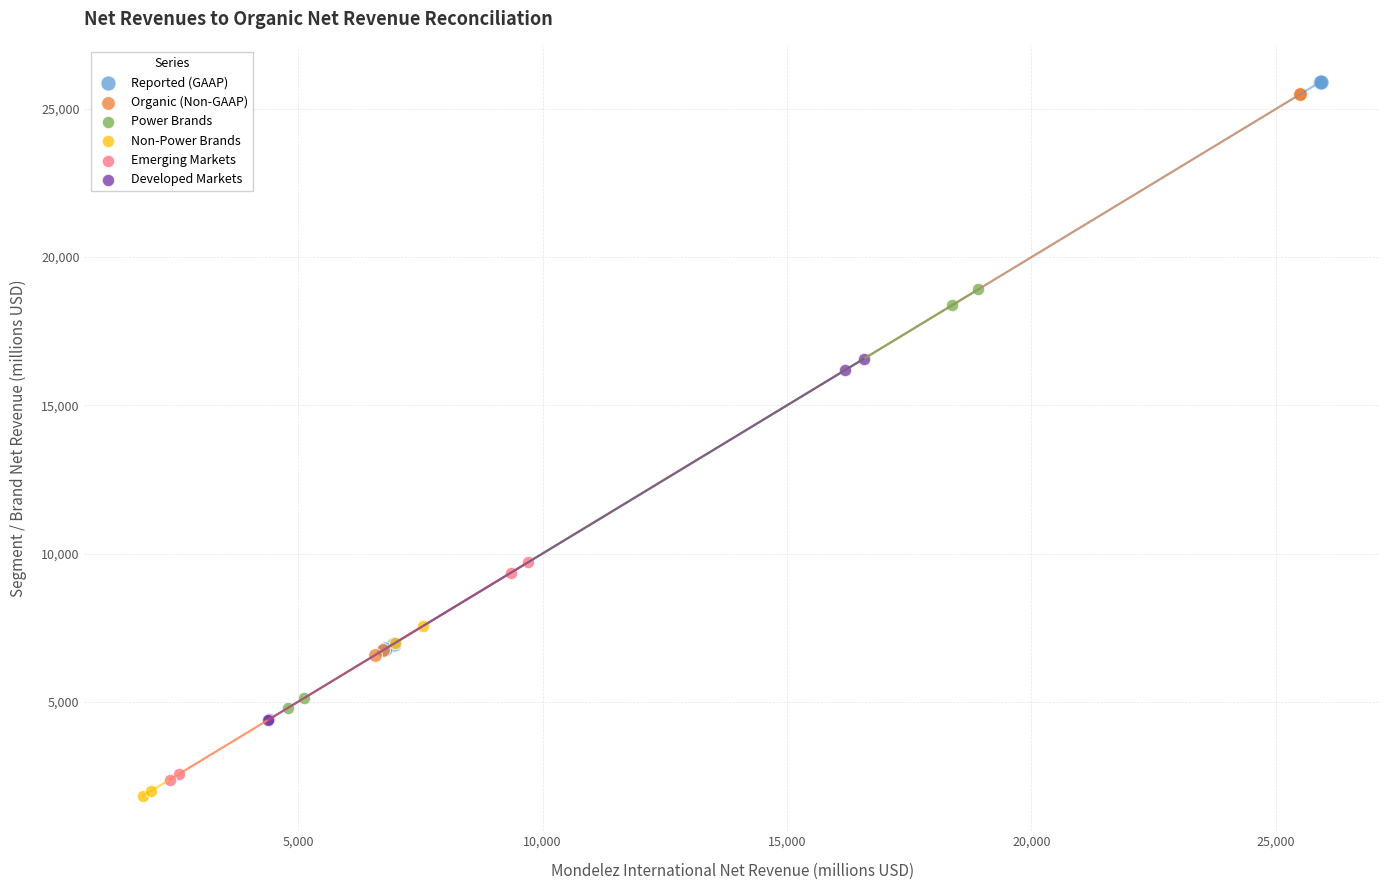

What are all the series names shown in the legend?

Reported (GAAP), Organic (Non-GAAP), Power Brands, Non-Power Brands, Emerging Markets, Developed Markets